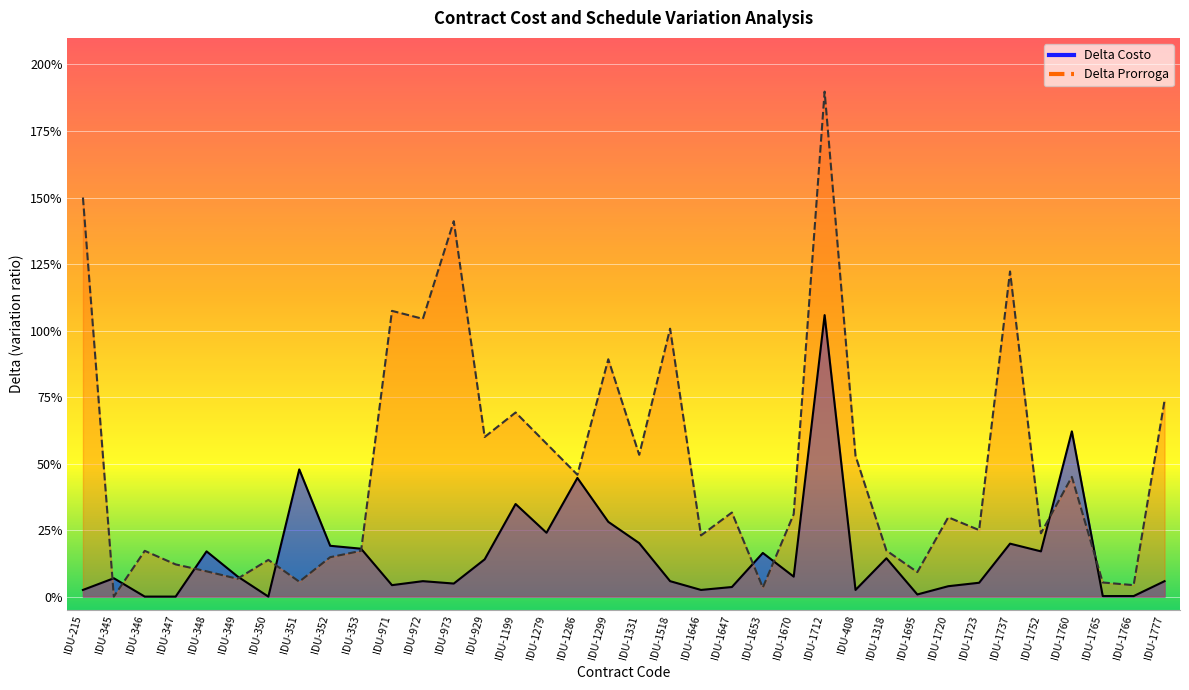

Rank the categories by Delta Prorroga value from lowest to highest.

IDU-345, IDU-1653, IDU-1766, IDU-1765, IDU-351, IDU-349, IDU-1695, IDU-348, IDU-347, IDU-350, IDU-352, IDU-346, IDU-353, IDU-1318, IDU-1646, IDU-1752, IDU-1723, IDU-1720, IDU-1670, IDU-1647, IDU-1760, IDU-1286, IDU-408, IDU-1331, IDU-1279, IDU-929, IDU-1199, IDU-1777, IDU-1299, IDU-1518, IDU-972, IDU-971, IDU-1737, IDU-973, IDU-215, IDU-1712